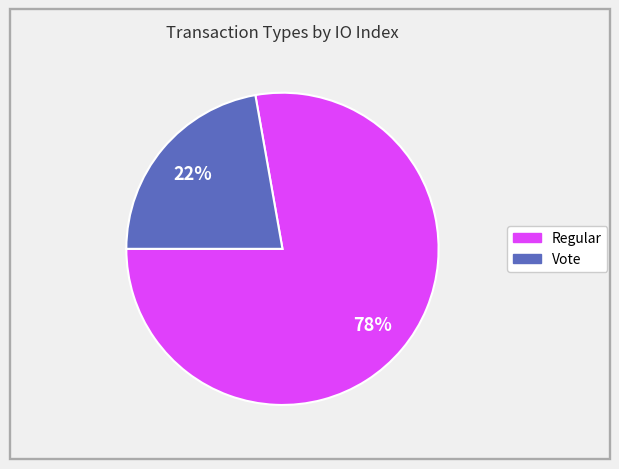

To the nearest percent, what is the combined percentage of Vote and Regular?

100%